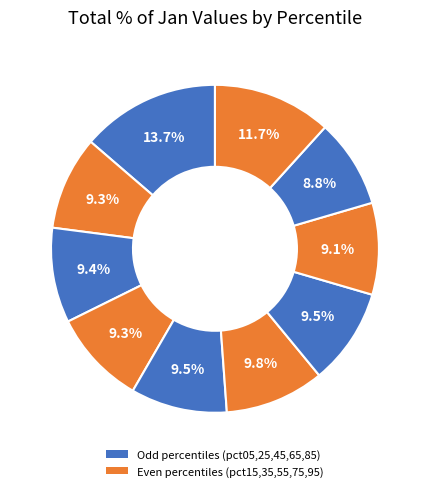

Count the number of slices in the pie.

10